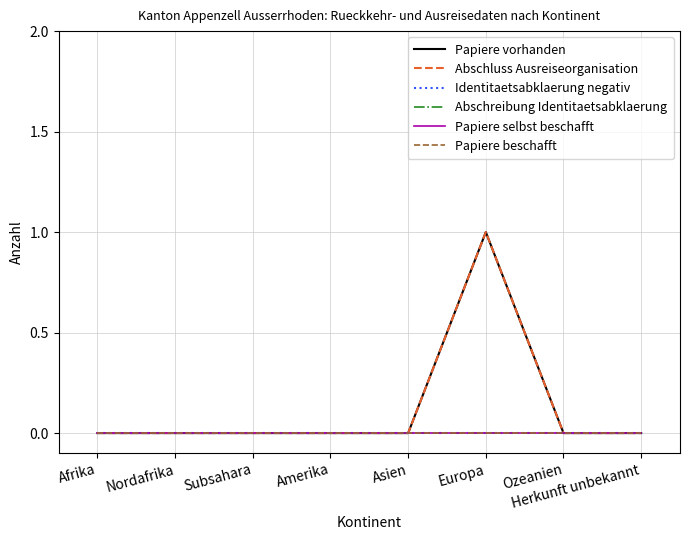

List the labels in order of Papiere beschafft value, smallest first.

Afrika, Nordafrika, Subsahara, Amerika, Asien, Europa, Ozeanien, Herkunft unbekannt